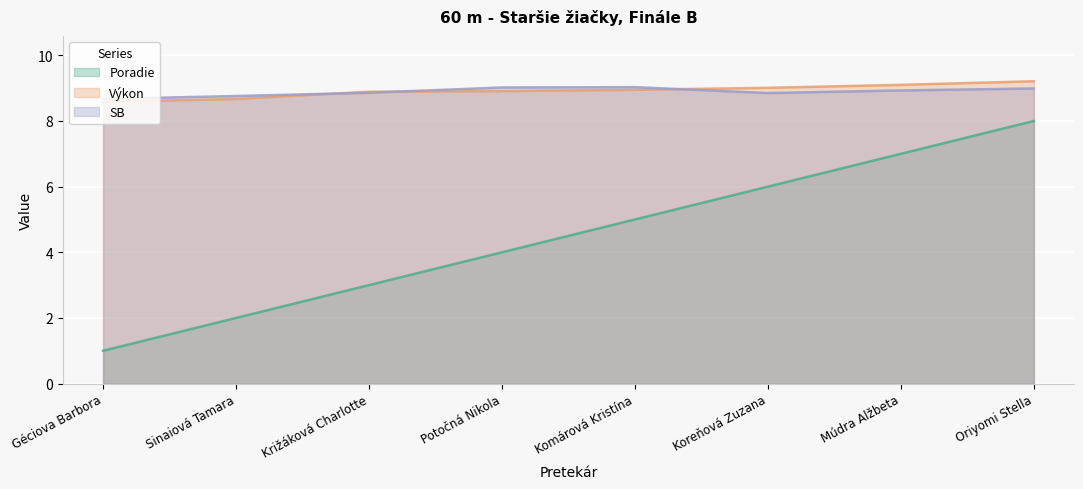

What is the label of the 7th point from the left?

Múdra Alžbeta